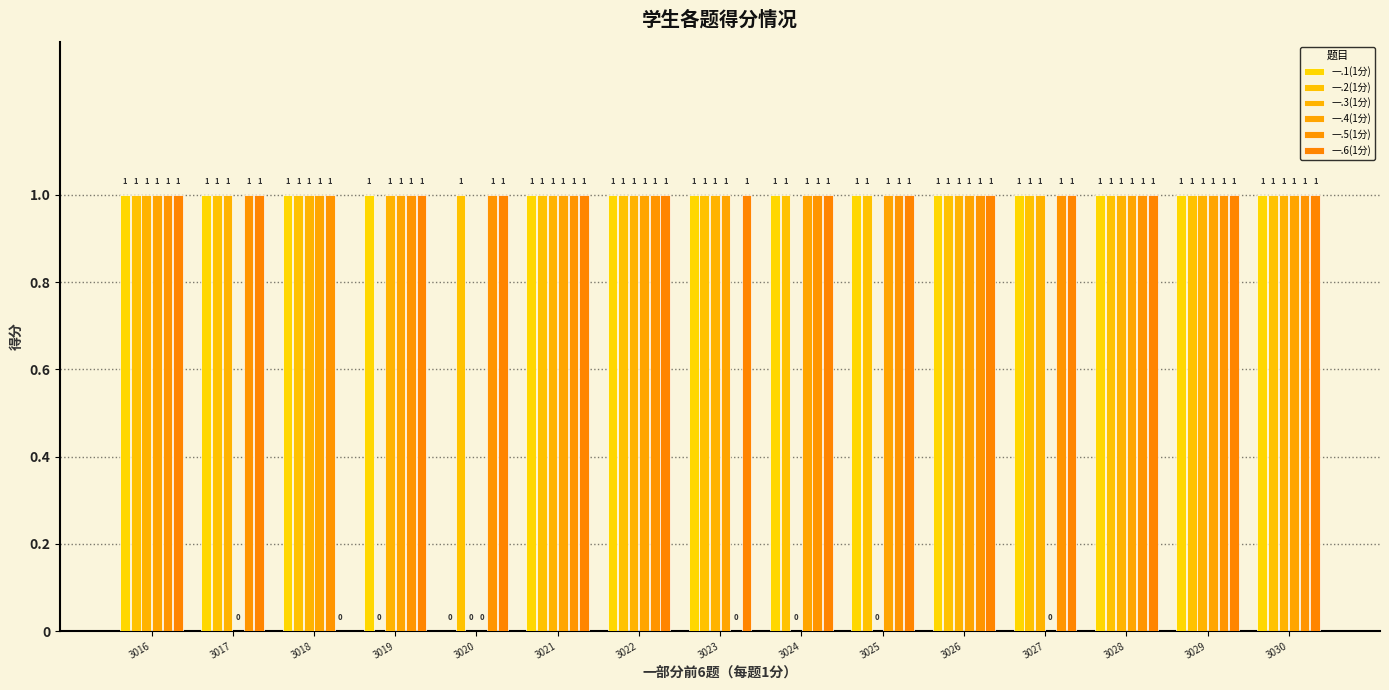

Reading right to left, what are all the values shown in this chart?

一.1(1分): 1	1	1	1	1	1	1	1	1	1	0	1	1	1	1
一.2(1分): 1	1	1	1	1	1	1	1	1	1	1	0	1	1	1
一.3(1分): 1	1	1	1	1	0	0	1	1	1	0	1	1	1	1
一.4(1分): 1	1	1	0	1	1	1	1	1	1	0	1	1	0	1
一.5(1分): 1	1	1	1	1	1	1	0	1	1	1	1	1	1	1
一.6(1分): 1	1	1	1	1	1	1	1	1	1	1	1	0	1	1